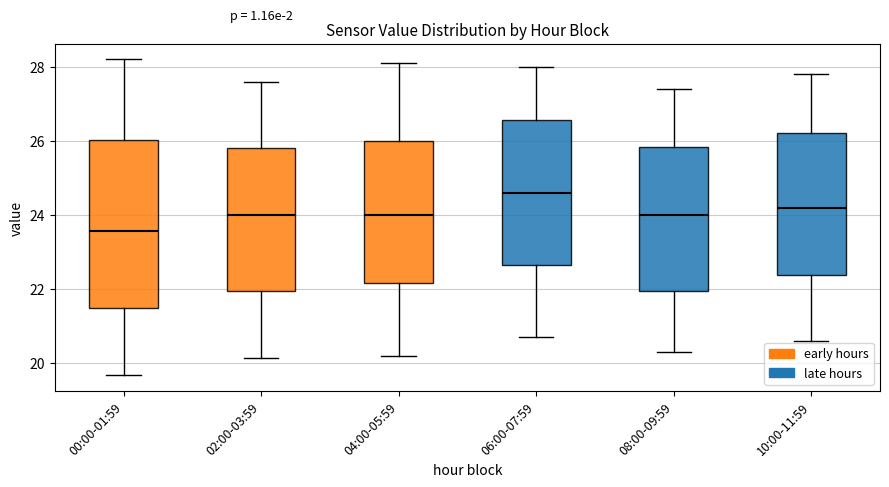

Which box is the tallest, from its lower edge to its upper edge?

00:00-01:59